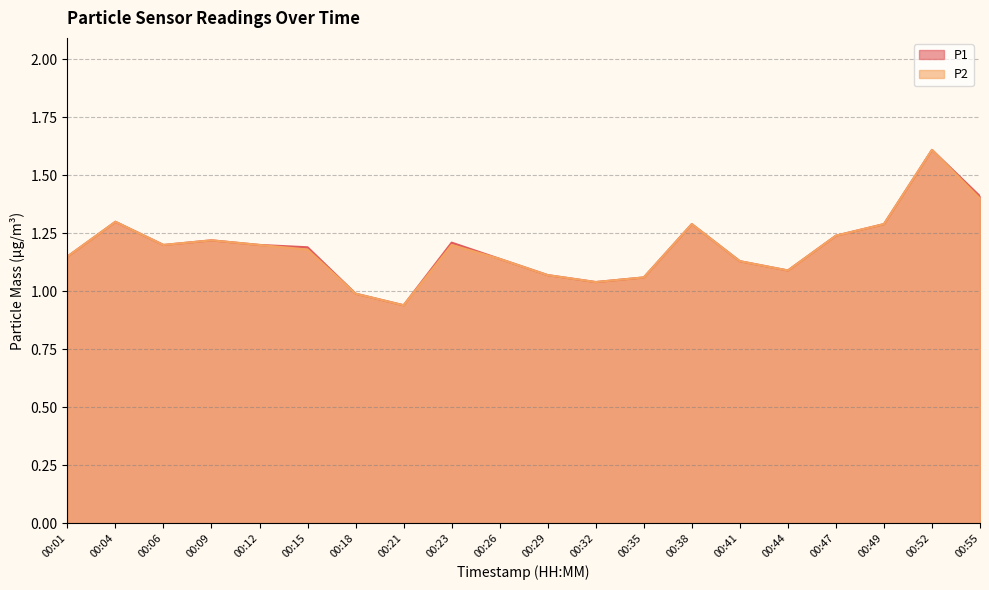

Which series has the largest total across all categories?

P1